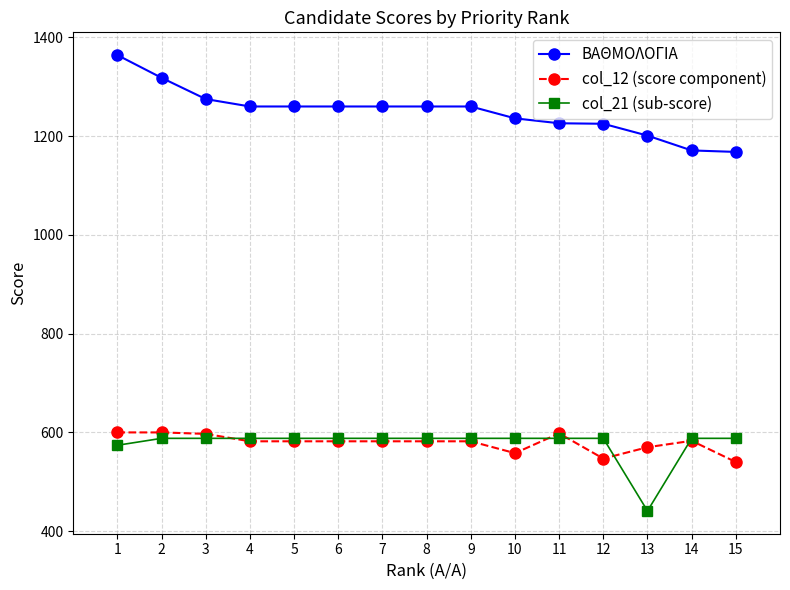

True or false: col_21 (sub-score) has a value of 588 at 8.

True